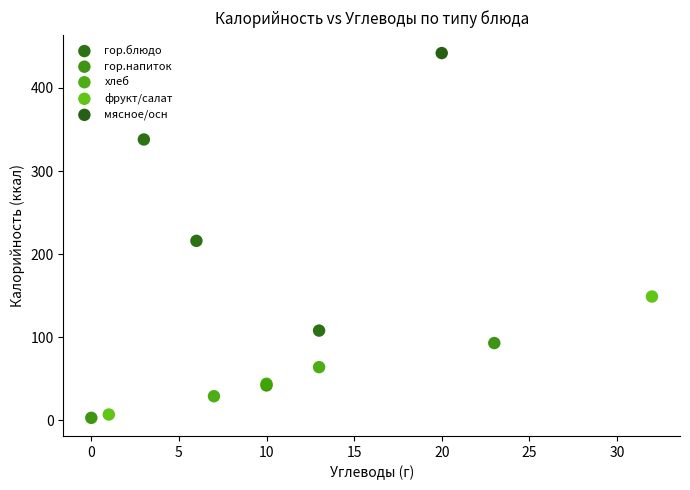

Which series contains the lowest Y value?

гор.напиток